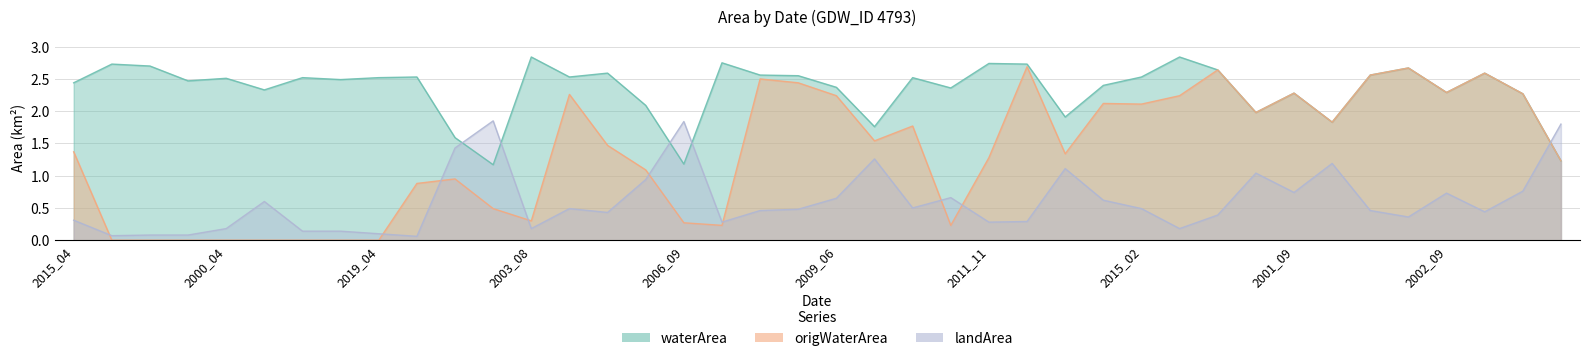

Is it true that waterArea equals 0.6 at 2009_08?

False